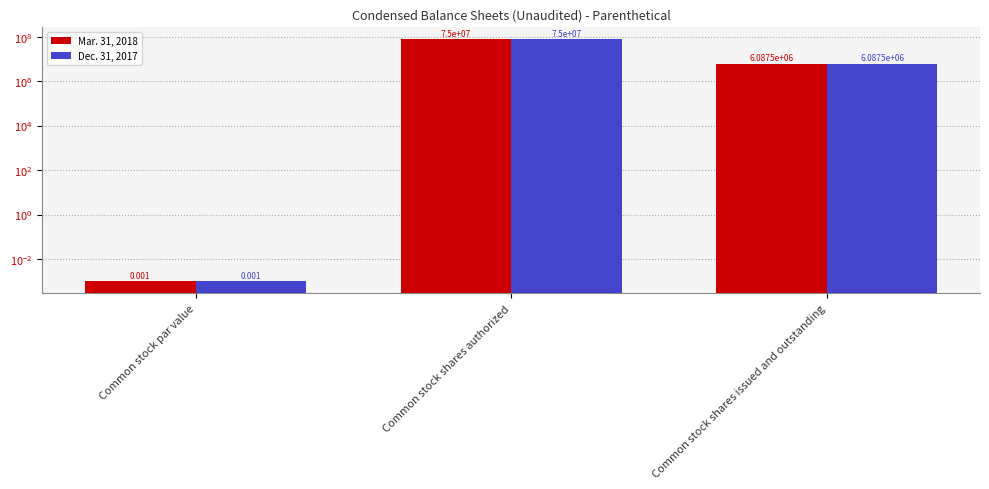

The Dec. 31, 2017 series shows 44736259.1 at Common stock shares authorized. True or false?

False